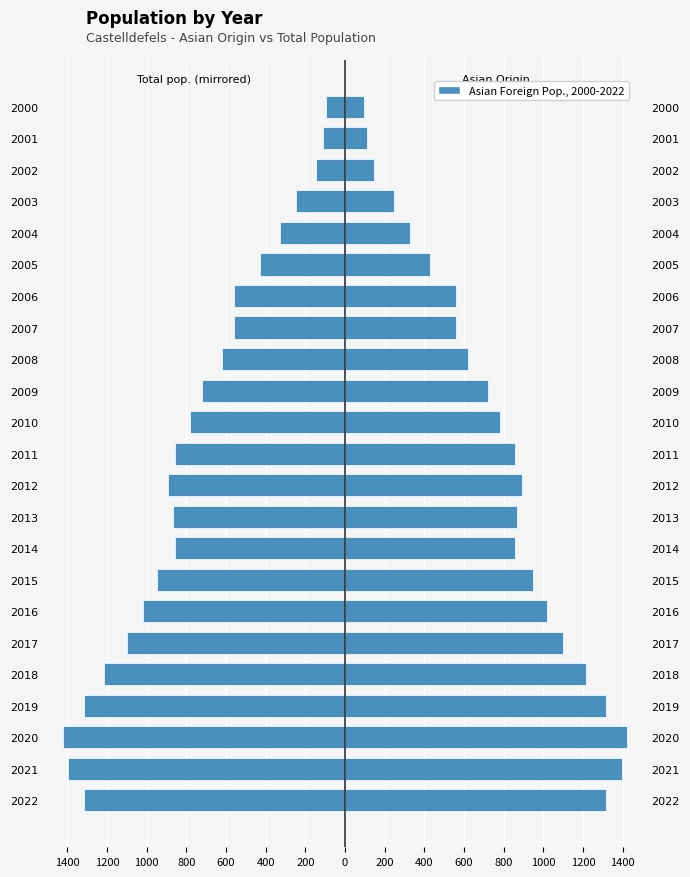

How many groups of bars are there?

23